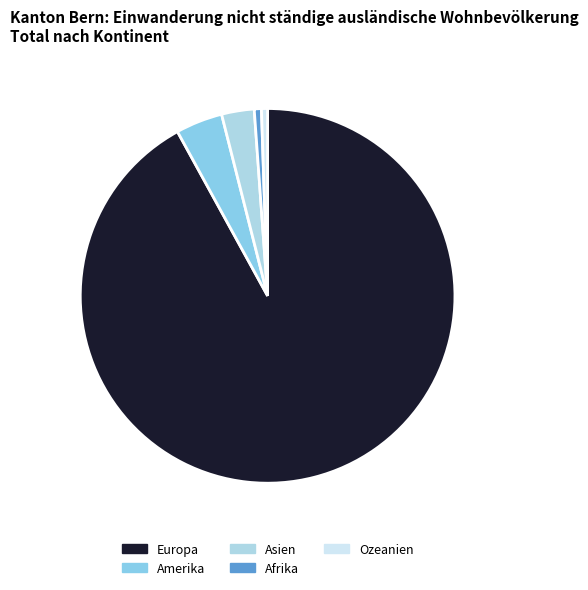

Which has a higher value, Ozeanien or Amerika?

Amerika